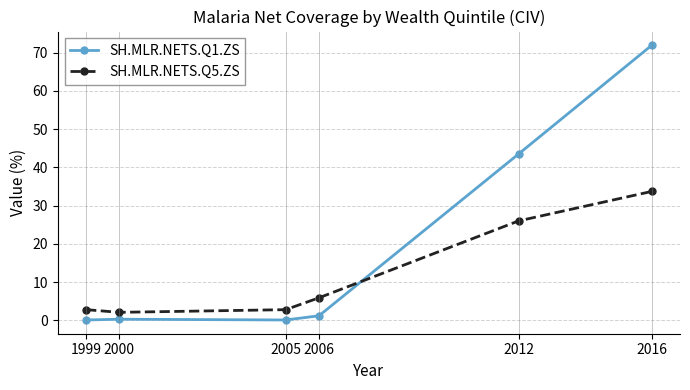

What is the value of the SH.MLR.NETS.Q5.ZS point at the 6th from the left?

33.7